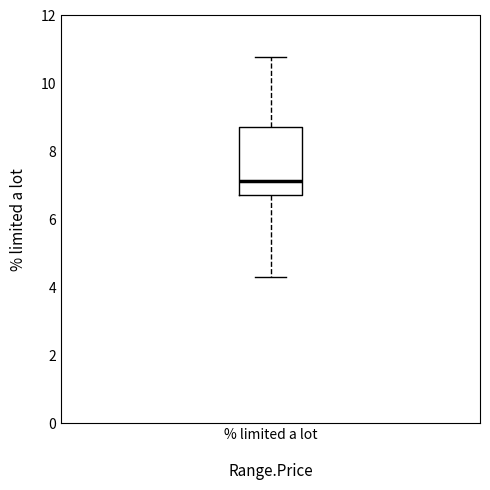

Transcribe this box plot: give where the median line is, the range the box spans, and where the two whiskers end, as read against the y-axis. The values are not printed on the chart, so give them approximately, as read against the axis.

median 7.2, box 6.8 to 8.8, whiskers 4.4 to 10.8